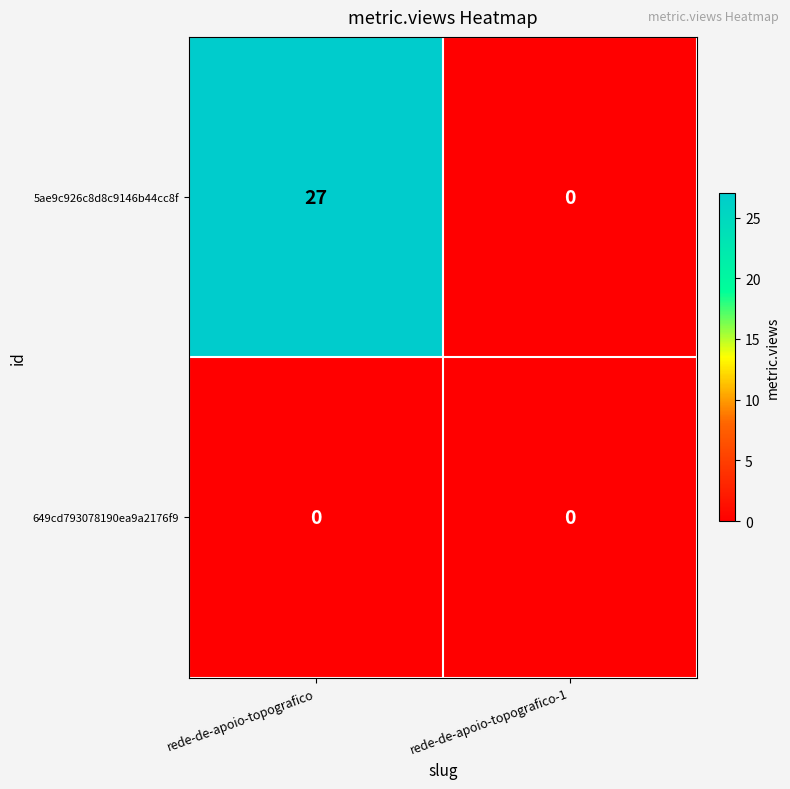

Which series has the largest total across all categories?

5ae9c926c8d8c9146b44cc8f